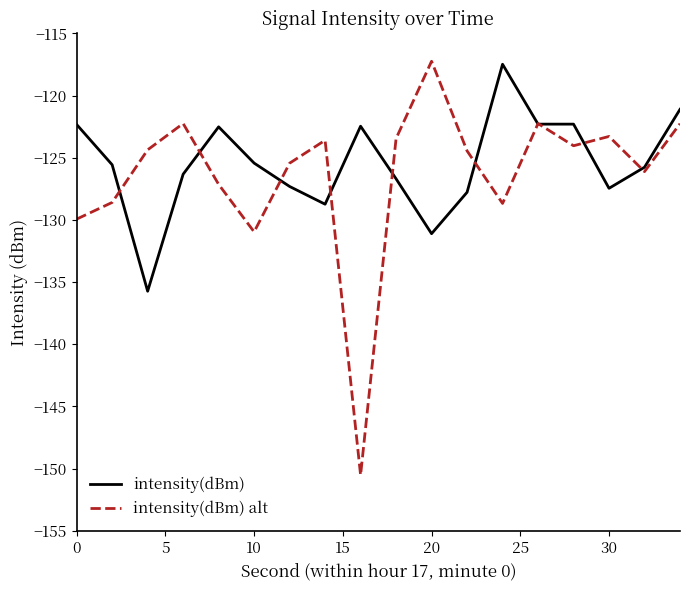

Which series has the widest spread of values?

intensity(dBm) alt